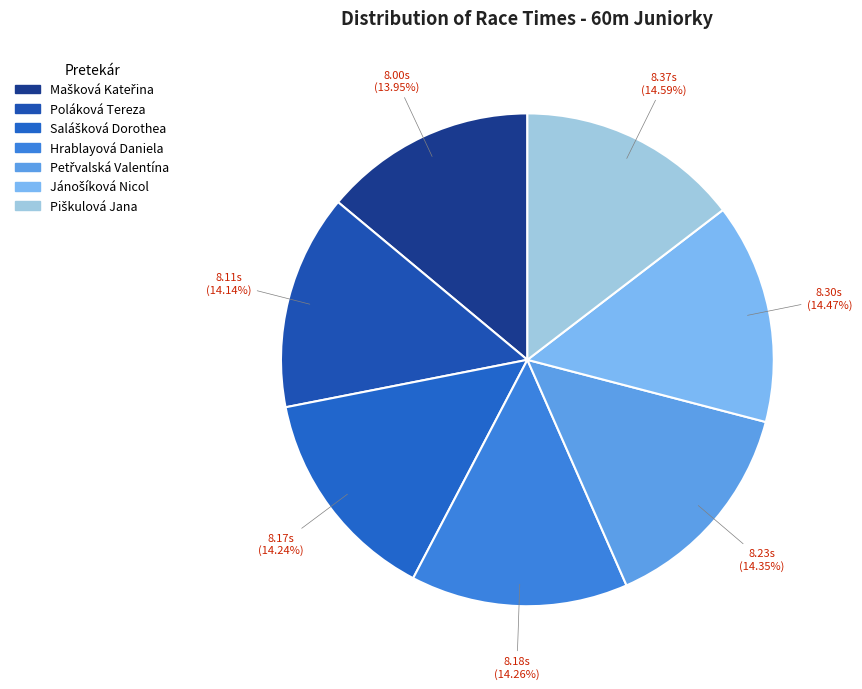

Count the number of slices in the pie.

7